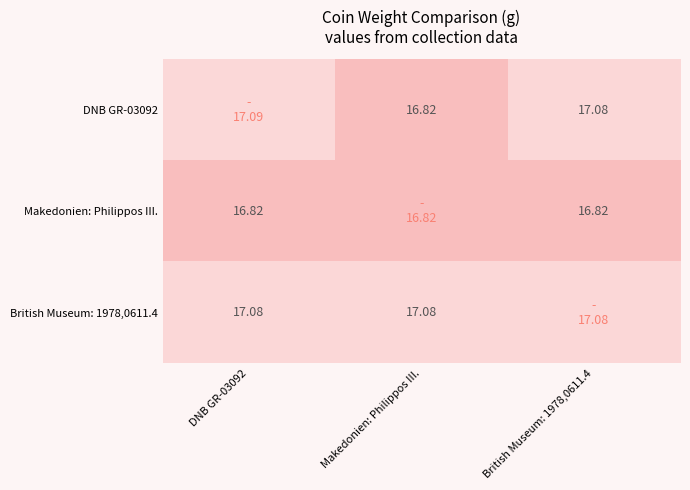

Is the value of DNB GR-03092 at British Museum: 1978,0611.4 greater than the value of Makedonien: Philippos III. at DNB GR-03092?

Yes